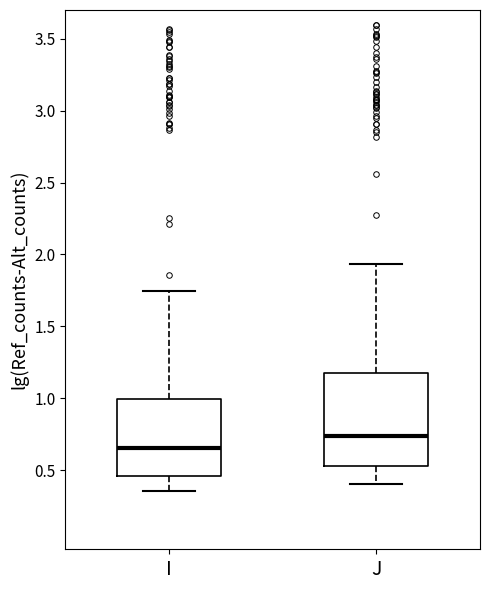

Which box is the tallest, from its lower edge to its upper edge?

J